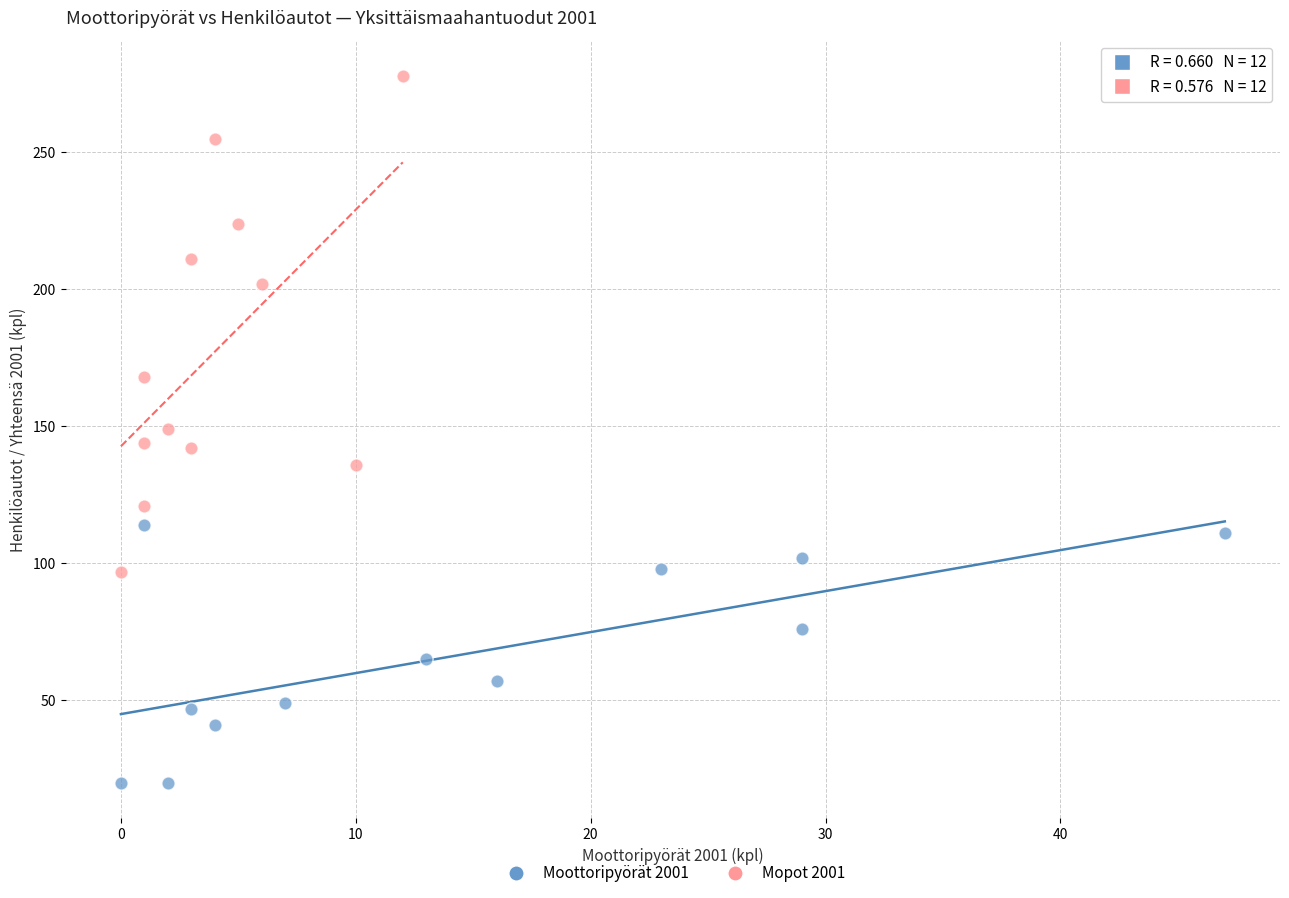

What are all the series names shown in the legend?

Moottoripyörät 2001, Mopot 2001